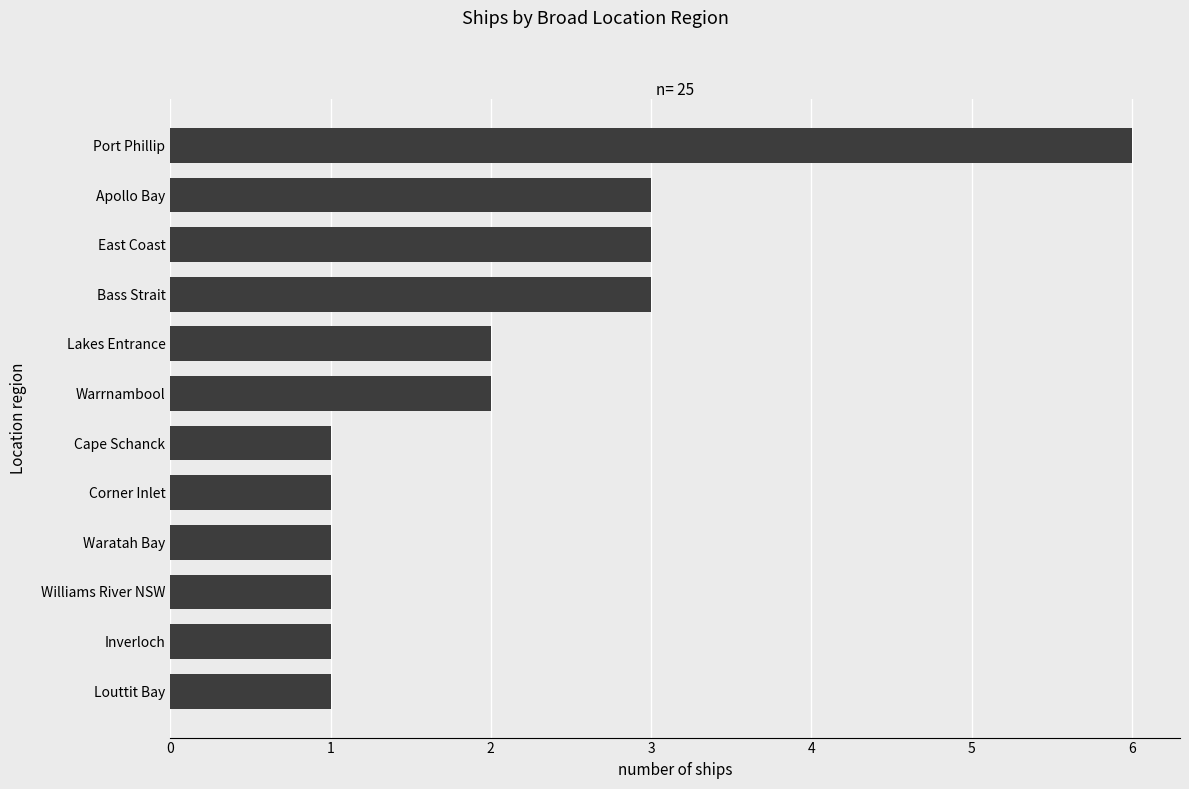

How many data points does each series have?

12